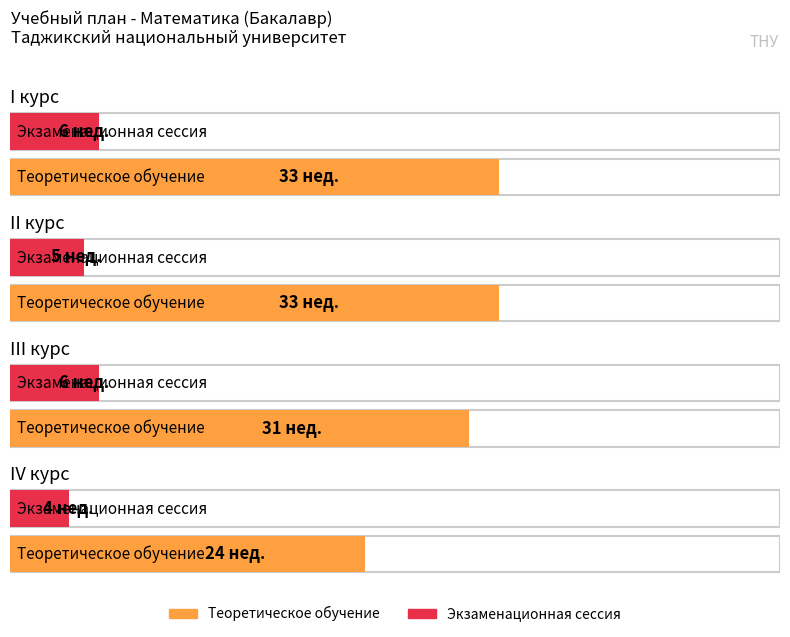

What is the approximate value of Теоретическое обучение at II курс?

33